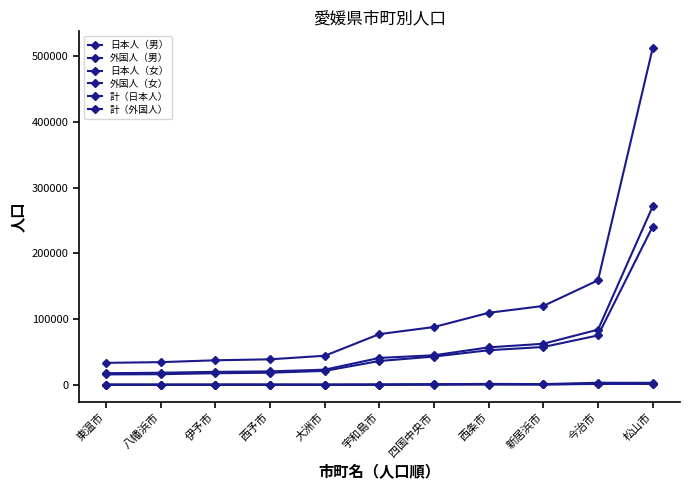

Count the number of categories in the chart.

11